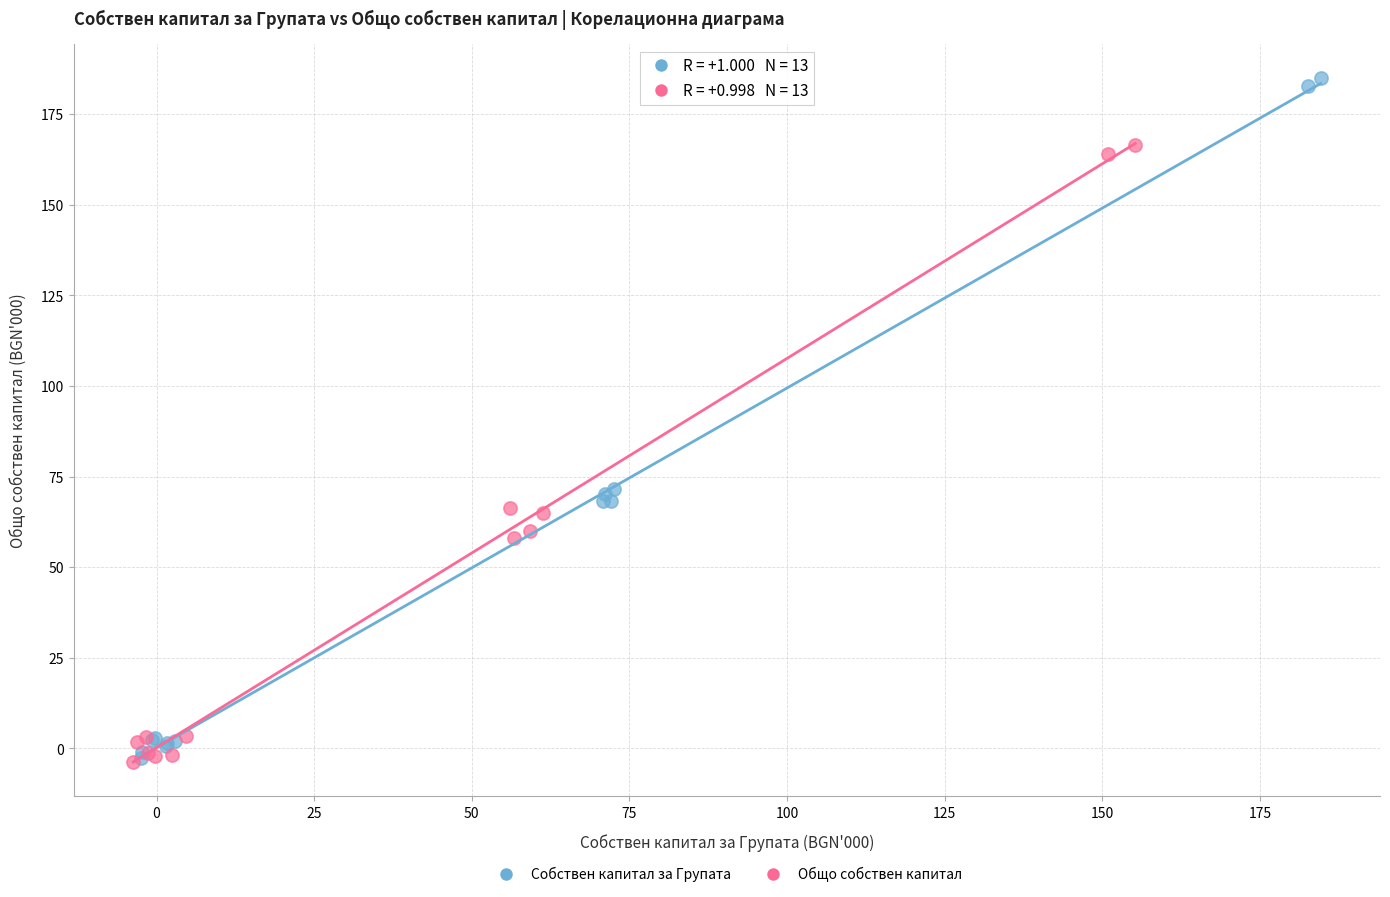

What are all the series names shown in the legend?

Собствен капитал за Групата, Общо собствен капитал